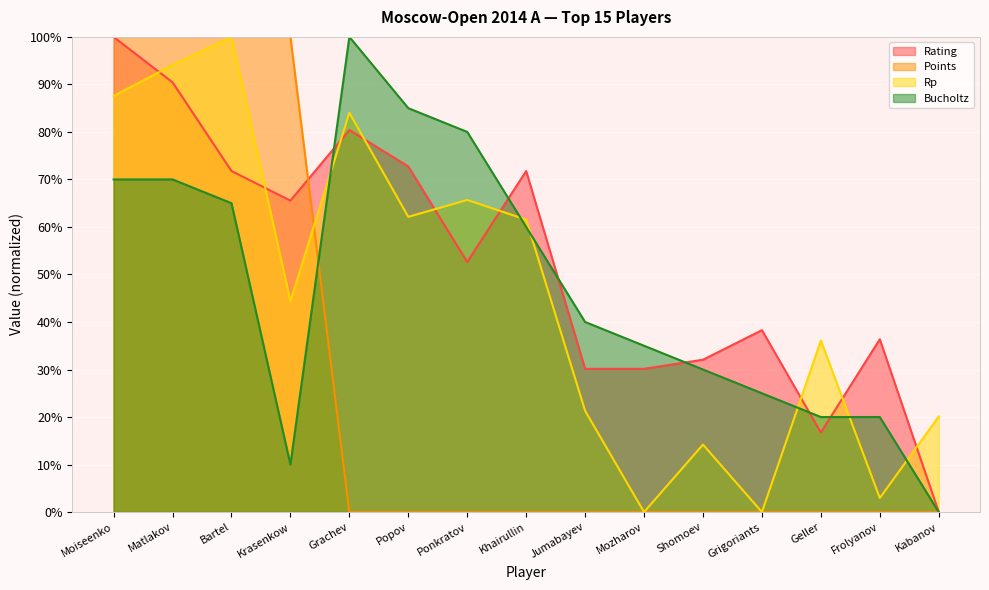

At which category is the sum across all series the highest?

Moiseenko